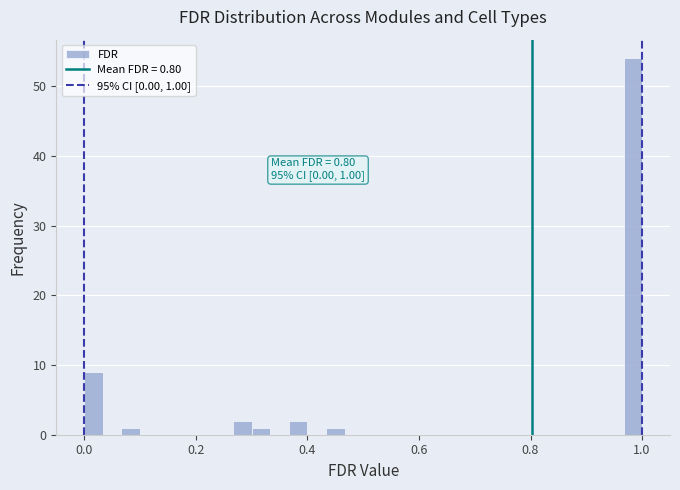

Around what value on the x-axis is the tallest bar? Give the approximate position of its centre, as read against the axis.

0.98